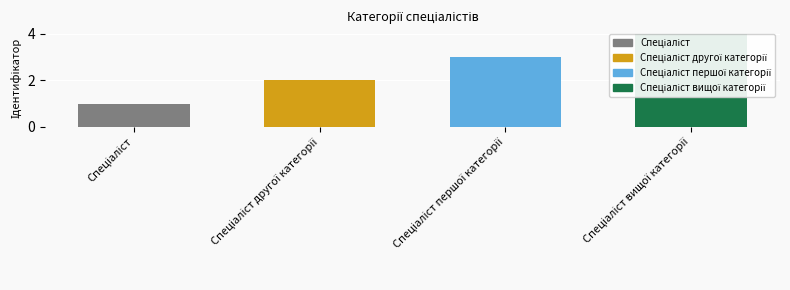

Are the bars horizontal?

No